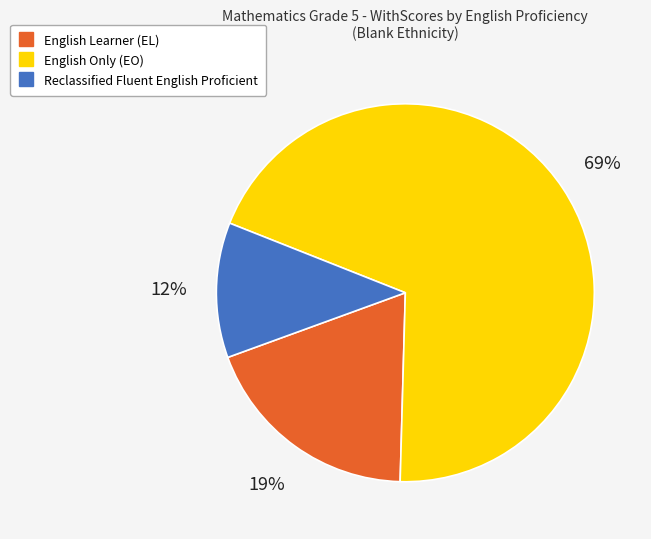

To the nearest percent, what is the difference between the Reclassified Fluent English Proficient and English Learner (EL) slice percentages?

7%